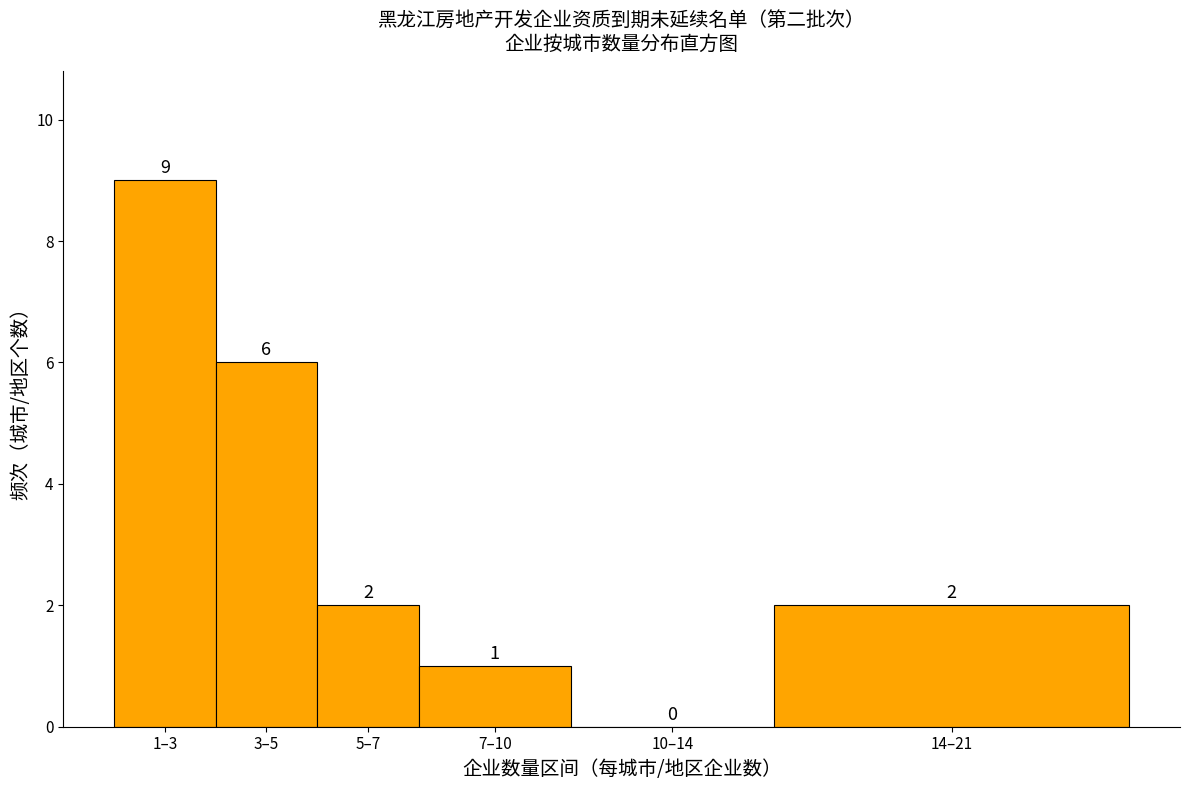

Reading left to right, extract all data points from this chart.

1–3=9	3–5=6	5–7=2	7–10=1	10–14=0	14–21=2